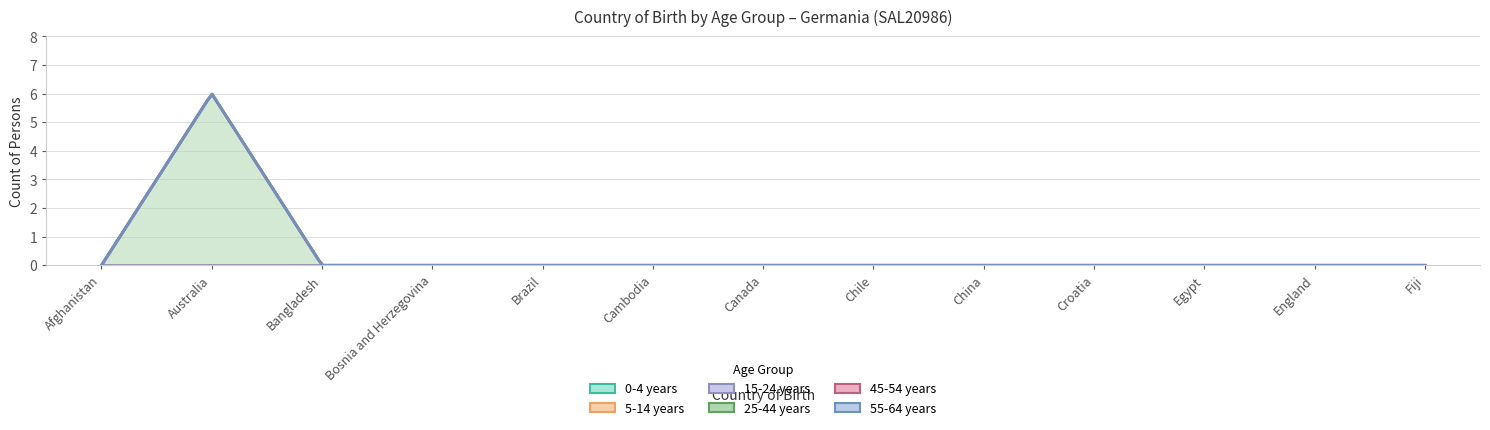

Does the chart have visible grid lines?

Yes